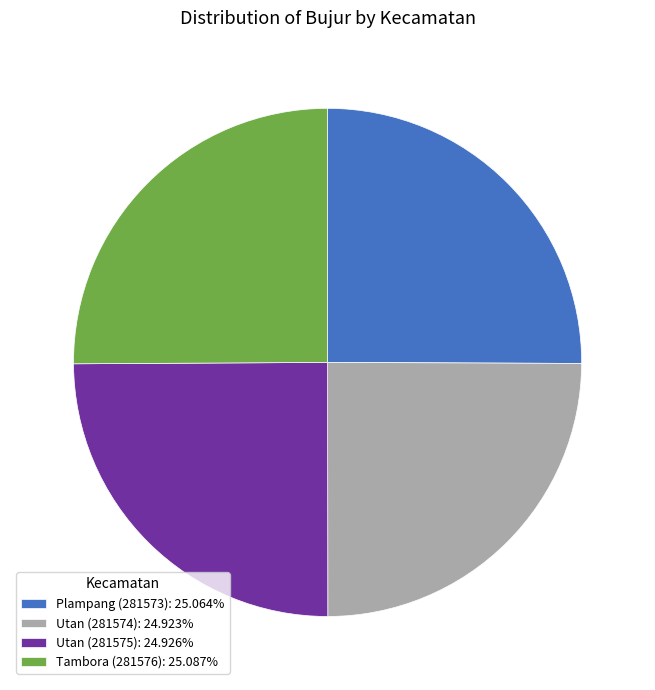

Does Plampang (281573) represent more than half of the total?

No